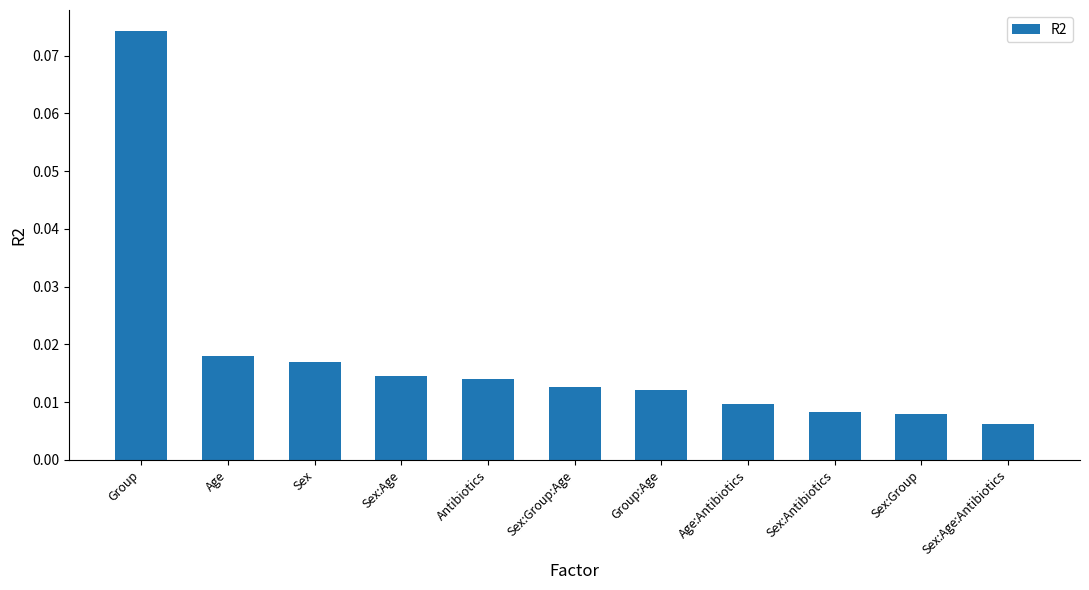

How many series are shown in this chart?

1